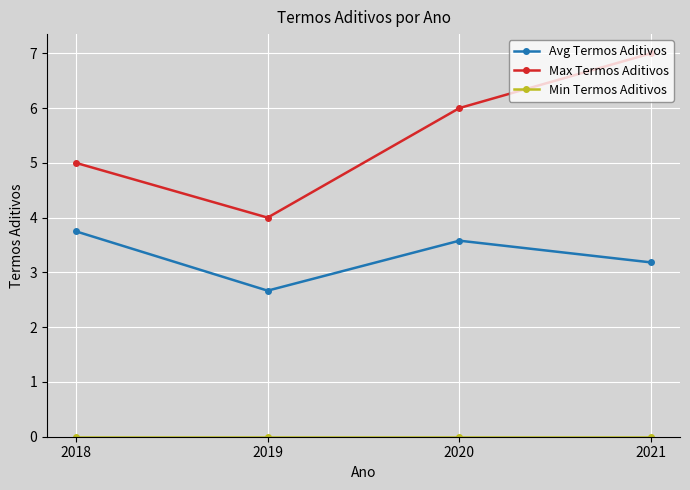

How many distinct data groups are displayed?

3